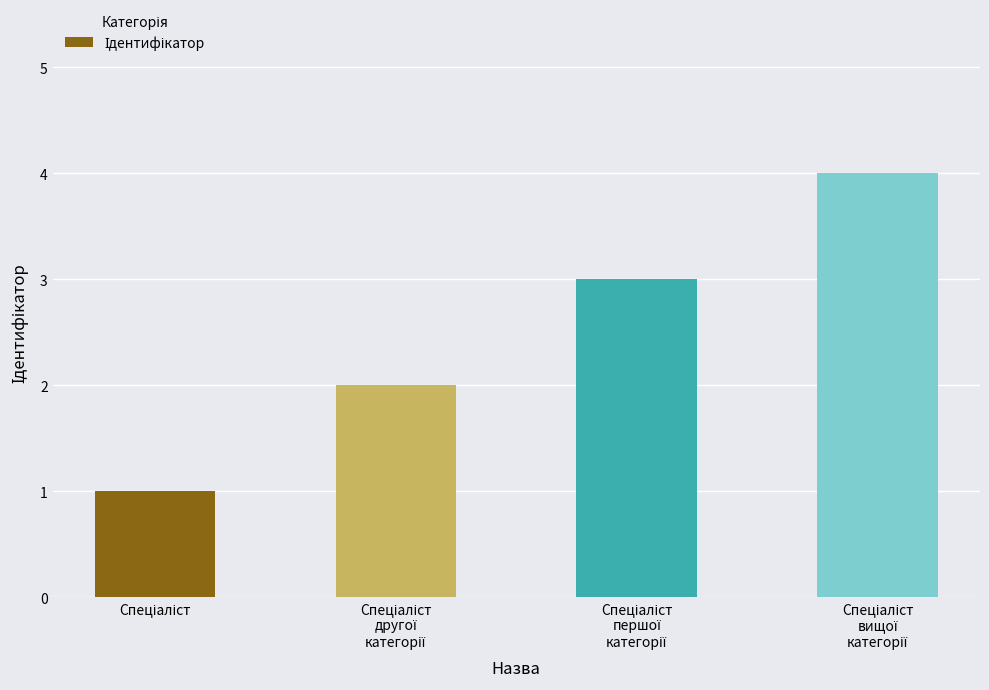

What is the sum of all values?

10